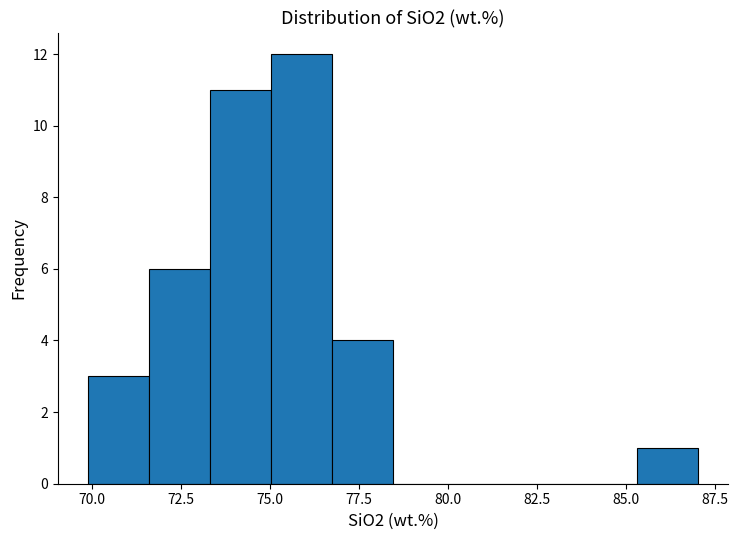

Read against the x-axis, roughly where is the centre of the tallest bar?

76.0